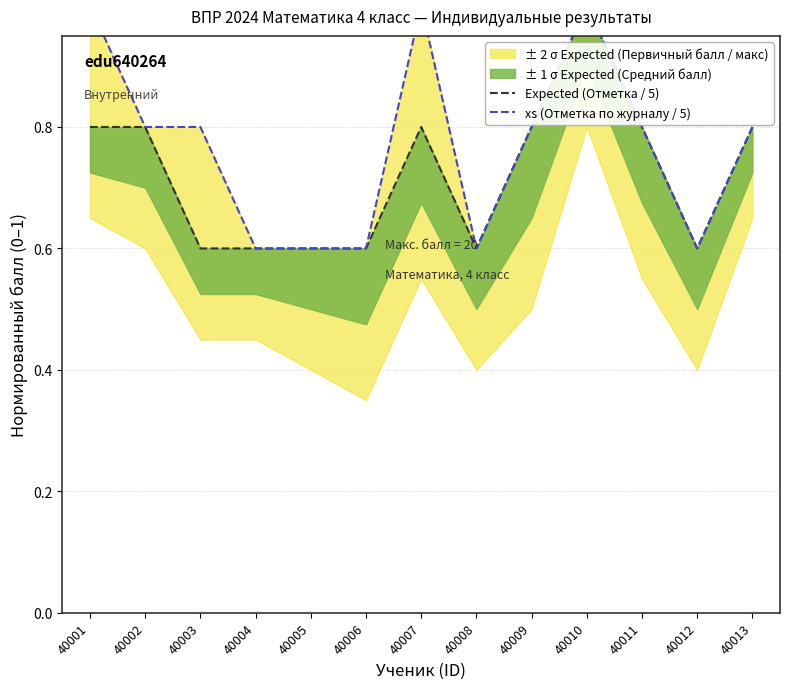

What is the difference between the highest and lowest values at 40007?

0.2